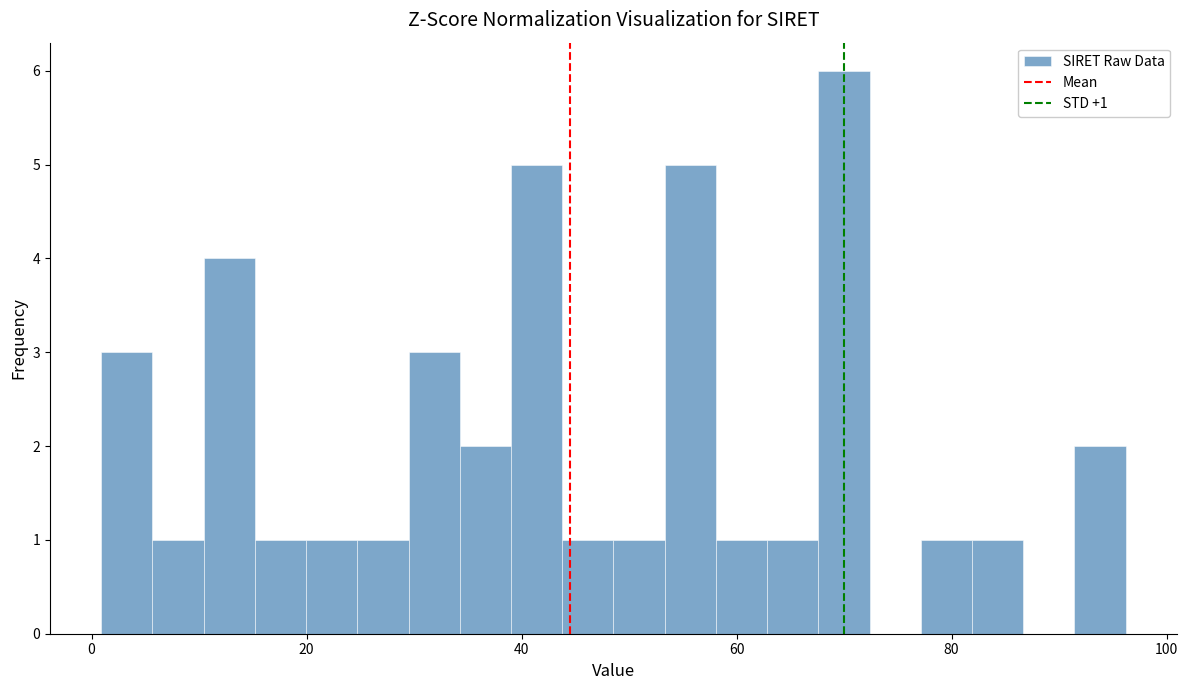

Around what value on the x-axis is the tallest bar? Give the approximate position of its centre, as read against the axis.

70